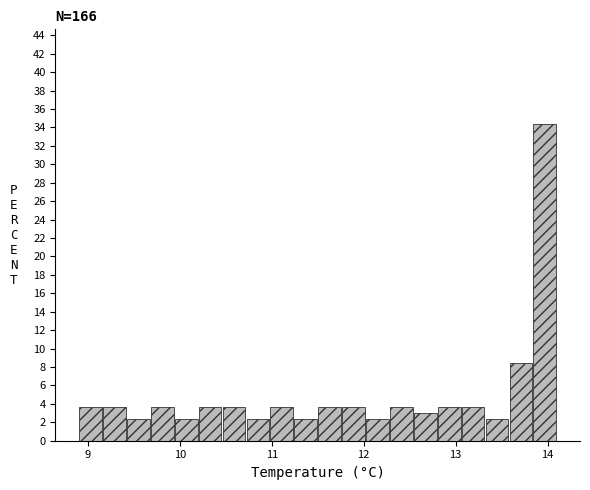

Read against the x-axis, roughly where is the centre of the tallest bar?

14.0